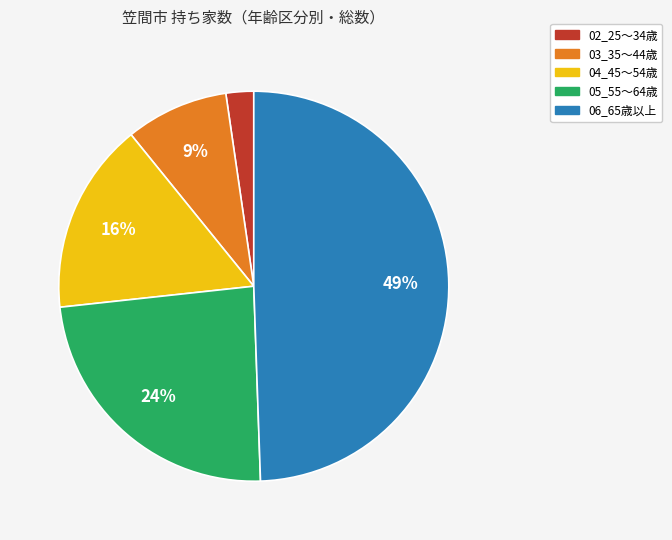

Does 04_45～54歳 account for over 50% of the chart?

No